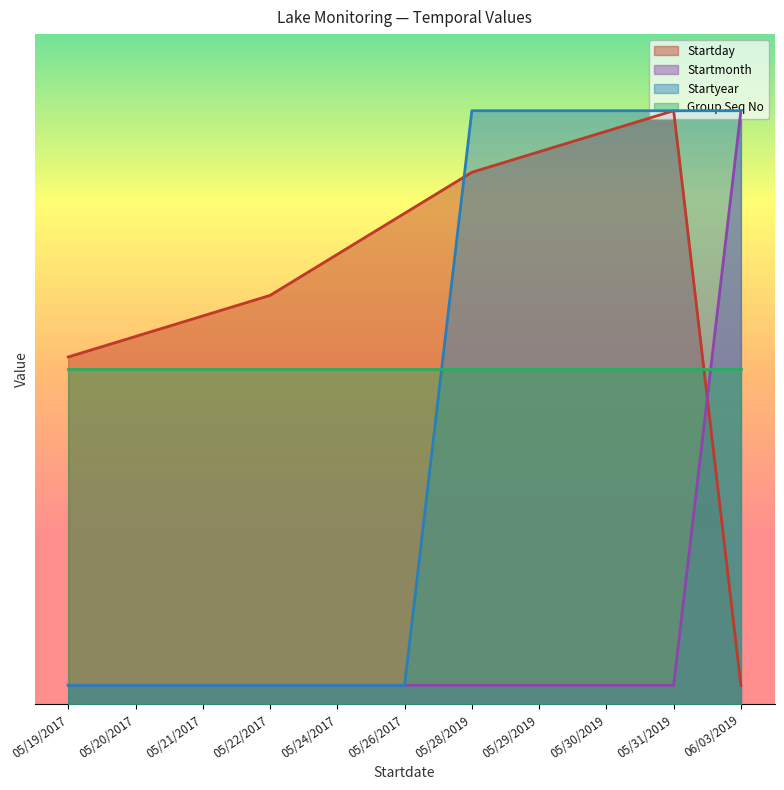

Does the chart have visible grid lines?

No